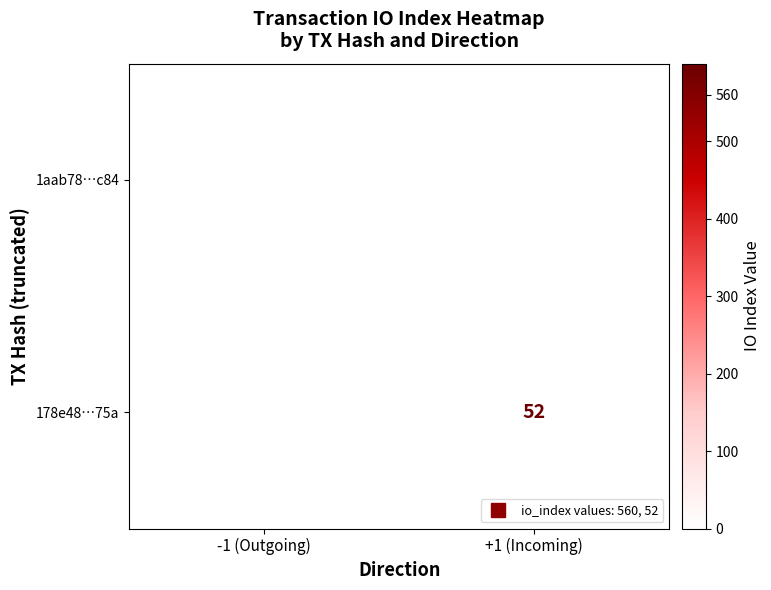

Rank the categories by 178e48…75a value from lowest to highest.

-1 (Outgoing), +1 (Incoming)